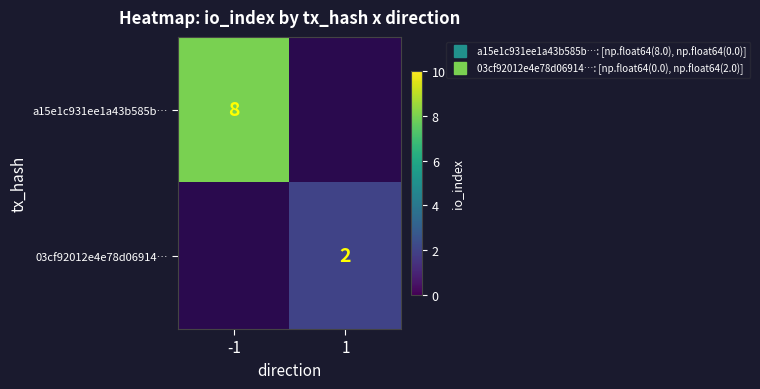

At how many categories does at least one series exceed 3?

1